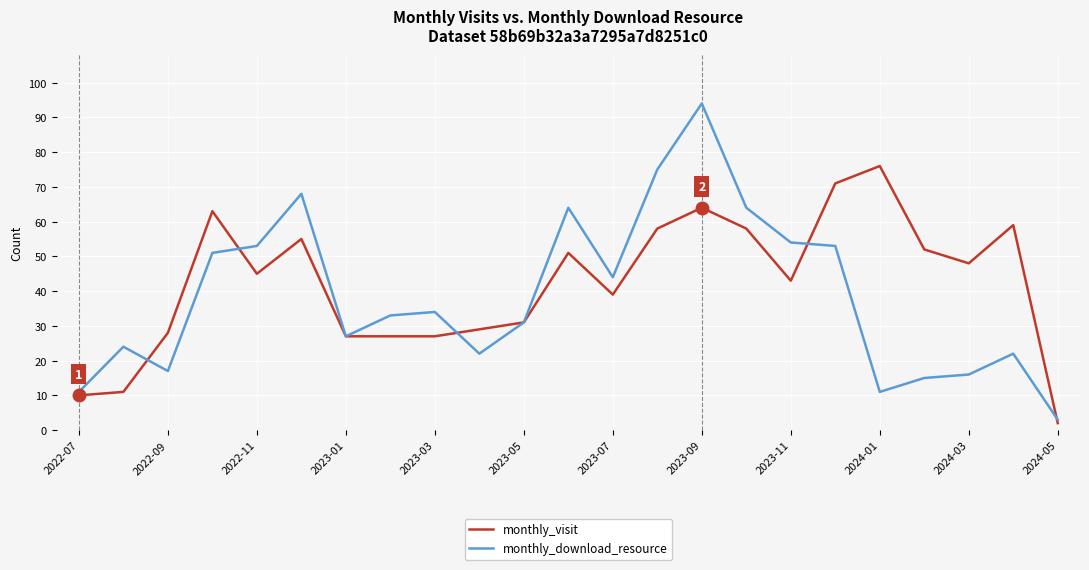

What is the highest value of the monthly_download_resource series?

94